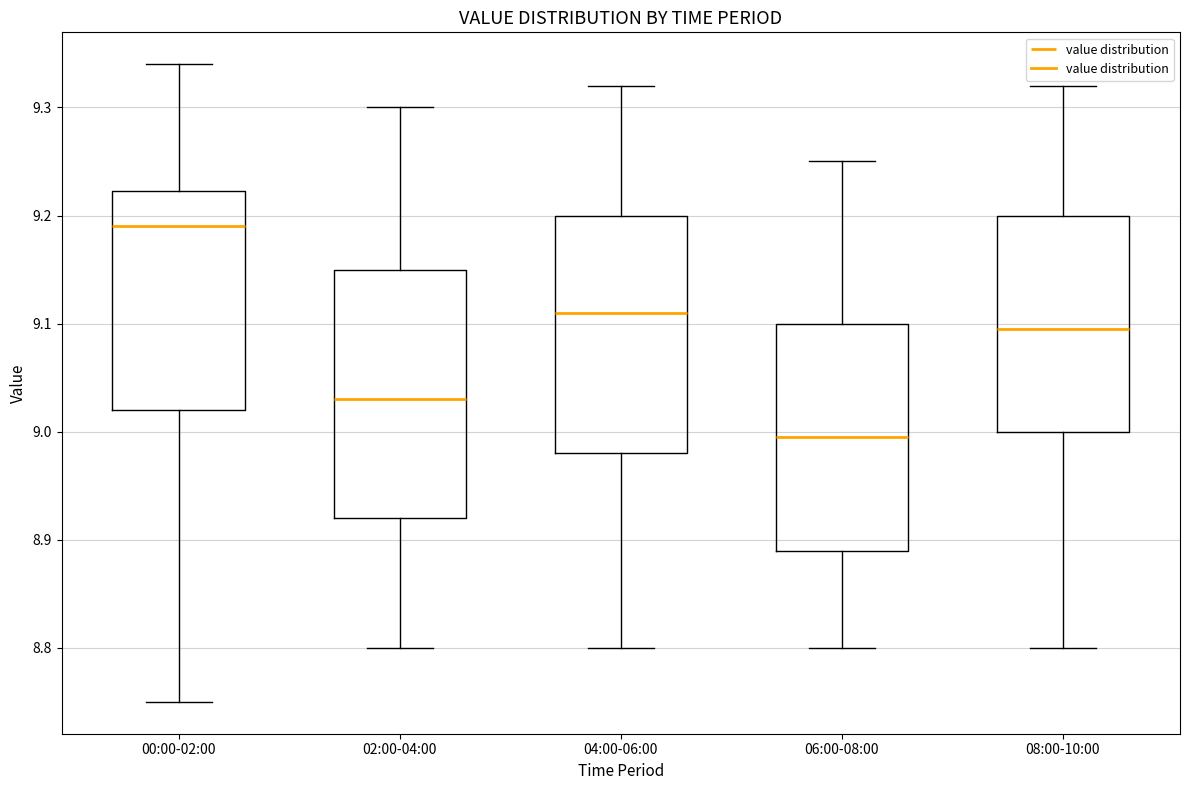

Where does the upper whisker of the box for 08:00-10:00 end on the y-axis? The values are not printed on the chart, so give them approximately, as read against the axis.

9.32